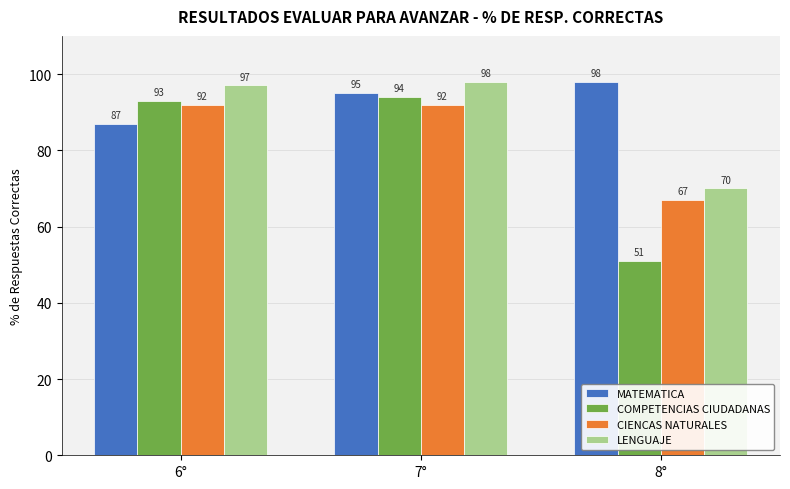

Which series has the widest spread of values?

COMPETENCIAS CIUDADANAS